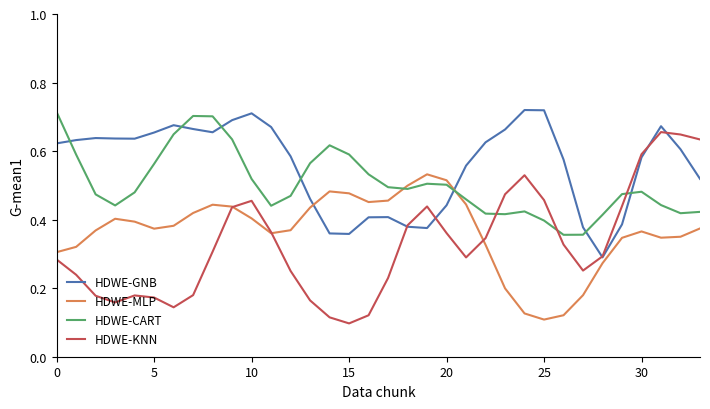

Reading left to right, list all the values displayed in this chart.

R1 S1: 0.6	0.6	0.6	0.6	0.6	0.7	0.7	0.7	0.7	0.7	0.7	0.7	0.6	0.5	0.4	0.4	0.4	0.4	0.4	0.4	0.4	0.6	0.6	0.7	0.7	0.7	0.6	0.4	0.3	0.4	0.6	0.7	0.6	0.5
R1 S2: 0.3	0.3	0.4	0.4	0.4	0.4	0.4	0.4	0.4	0.4	0.4	0.4	0.4	0.4	0.5	0.5	0.5	0.5	0.5	0.5	0.5	0.4	0.3	0.2	0.1	0.1	0.1	0.2	0.3	0.3	0.4	0.3	0.4	0.4
R2 S1: 0.7	0.6	0.5	0.4	0.5	0.6	0.6	0.7	0.7	0.6	0.5	0.4	0.5	0.6	0.6	0.6	0.5	0.5	0.5	0.5	0.5	0.5	0.4	0.4	0.4	0.4	0.4	0.4	0.4	0.5	0.5	0.4	0.4	0.4
R2 S2: 0.3	0.2	0.2	0.2	0.2	0.2	0.1	0.2	0.3	0.4	0.5	0.4	0.3	0.2	0.1	0.1	0.1	0.2	0.4	0.4	0.4	0.3	0.3	0.5	0.5	0.5	0.3	0.3	0.3	0.4	0.6	0.7	0.6	0.6